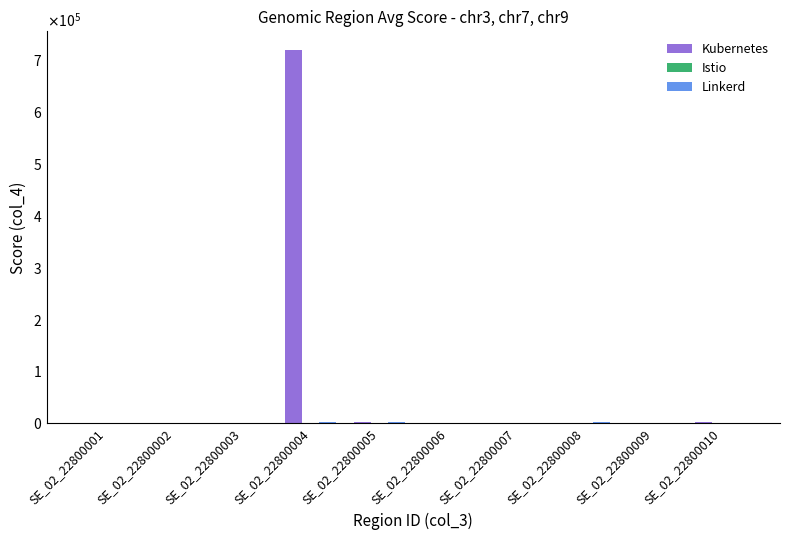

Are the bars horizontal?

No